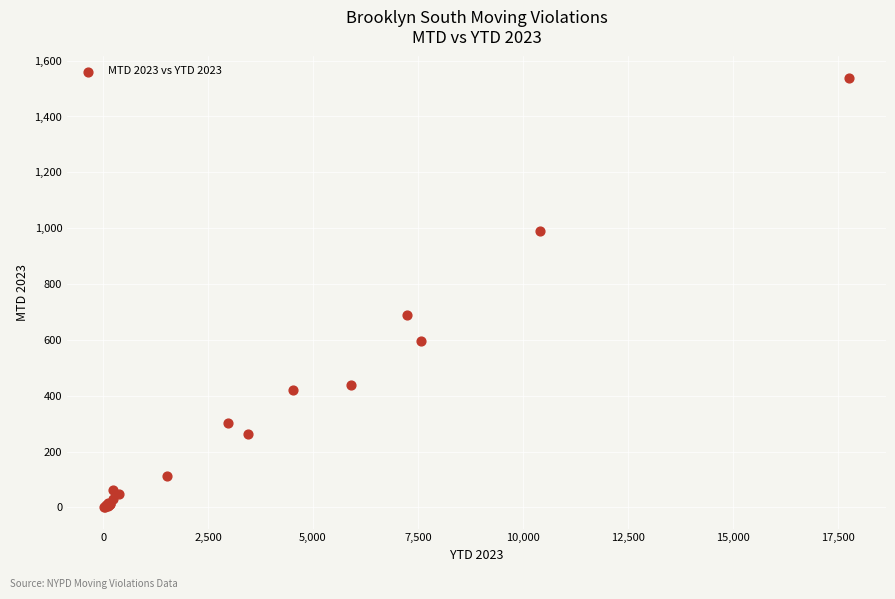

What Y value in the scatter plot is closest to 769?

688